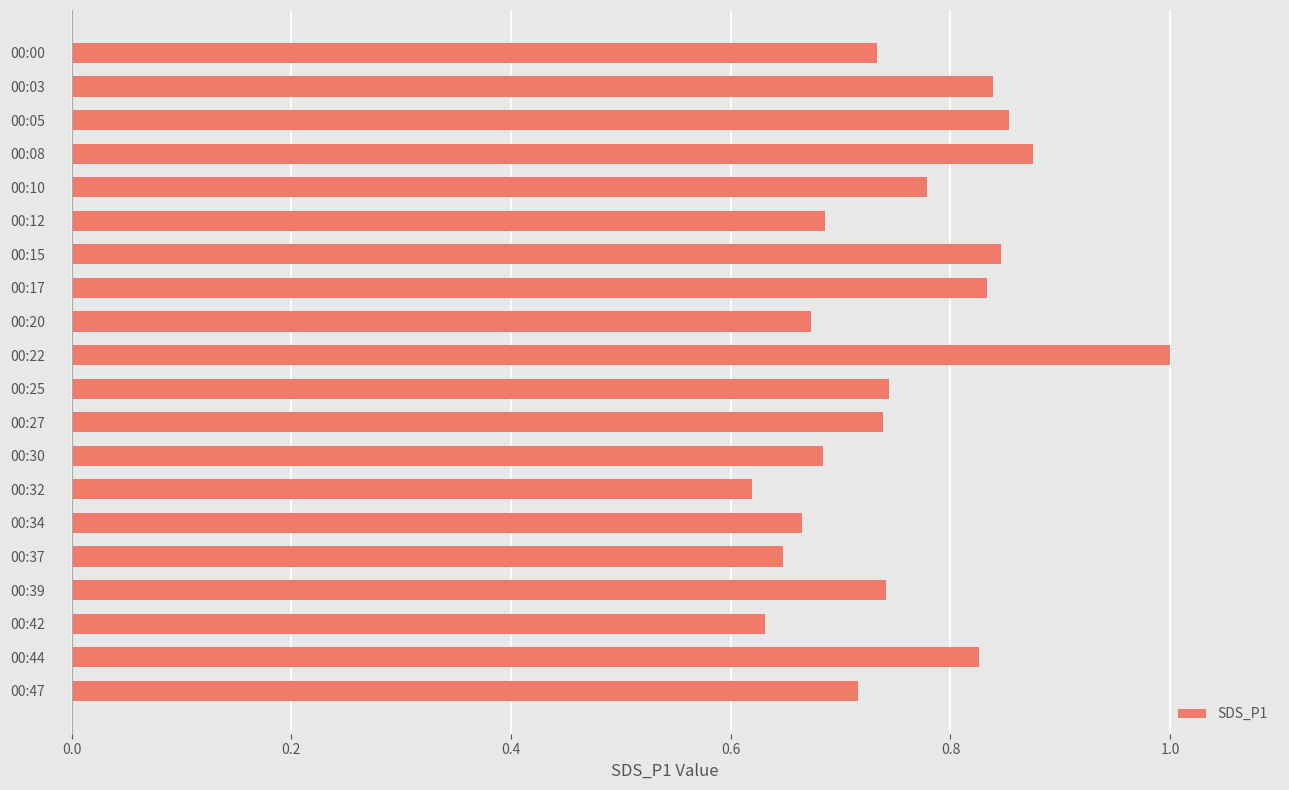

What value does the data have at 00:22?

1.0